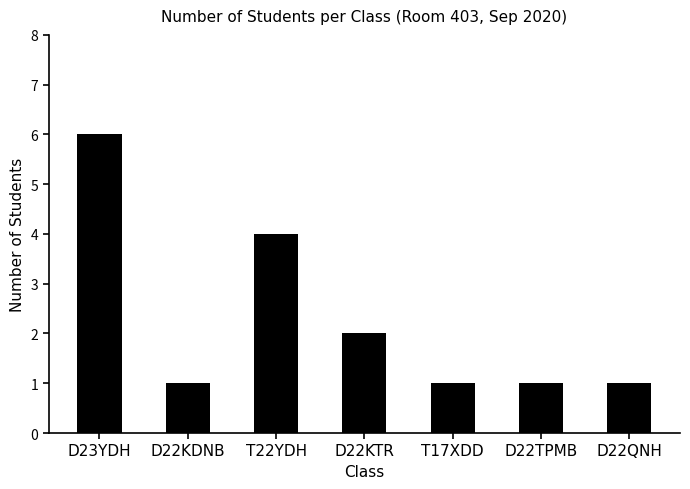

Reading left to right, extract all data points from this chart.

6	1	4	2	1	1	1